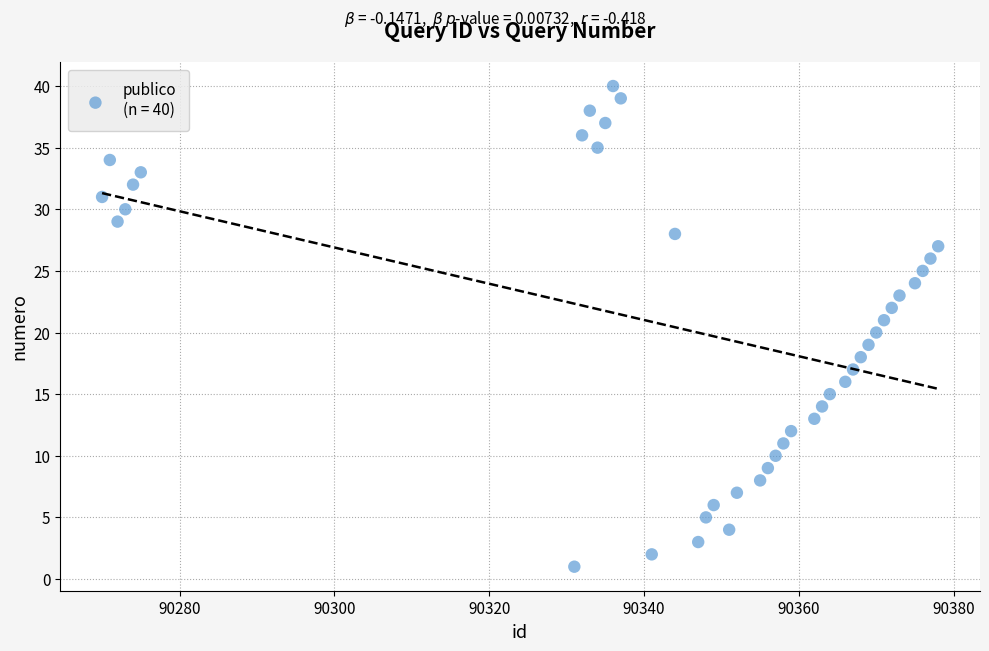

What is the range of X values (max minus min)?

108